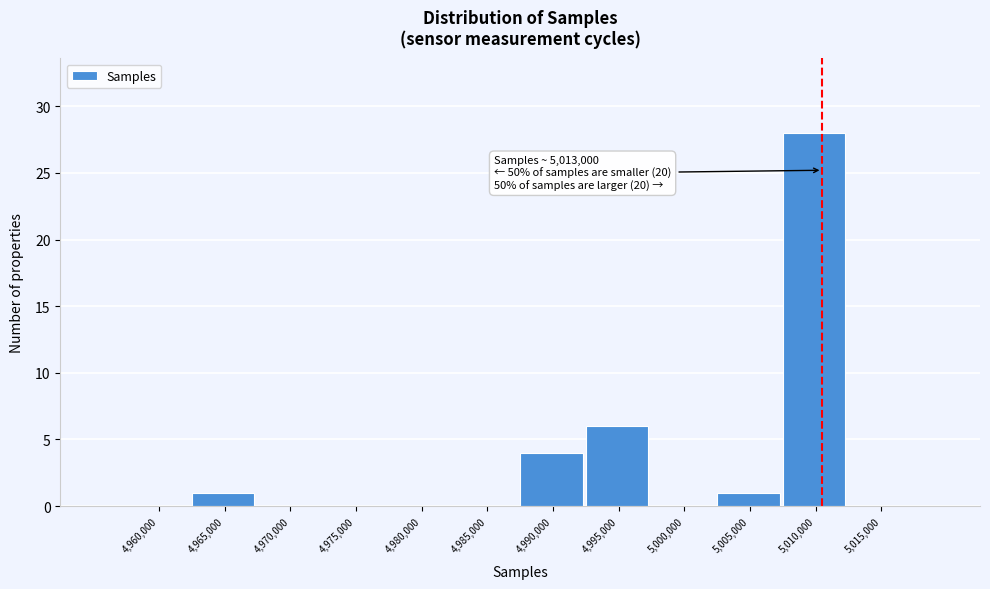

Reading left to right, transcribe all the data shown in this chart.

4,960,000=0	4,965,000=1	4,970,000=0	4,975,000=0	4,980,000=0	4,985,000=0	4,990,000=4	4,995,000=6	5,000,000=0	5,005,000=1	5,010,000=28	5,015,000=0